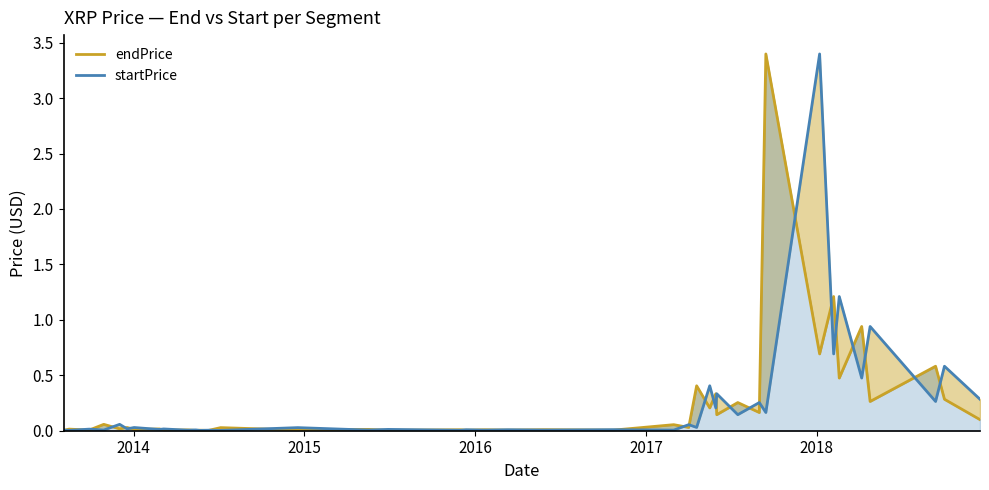

At how many categories does at least one series exceed 0?

40